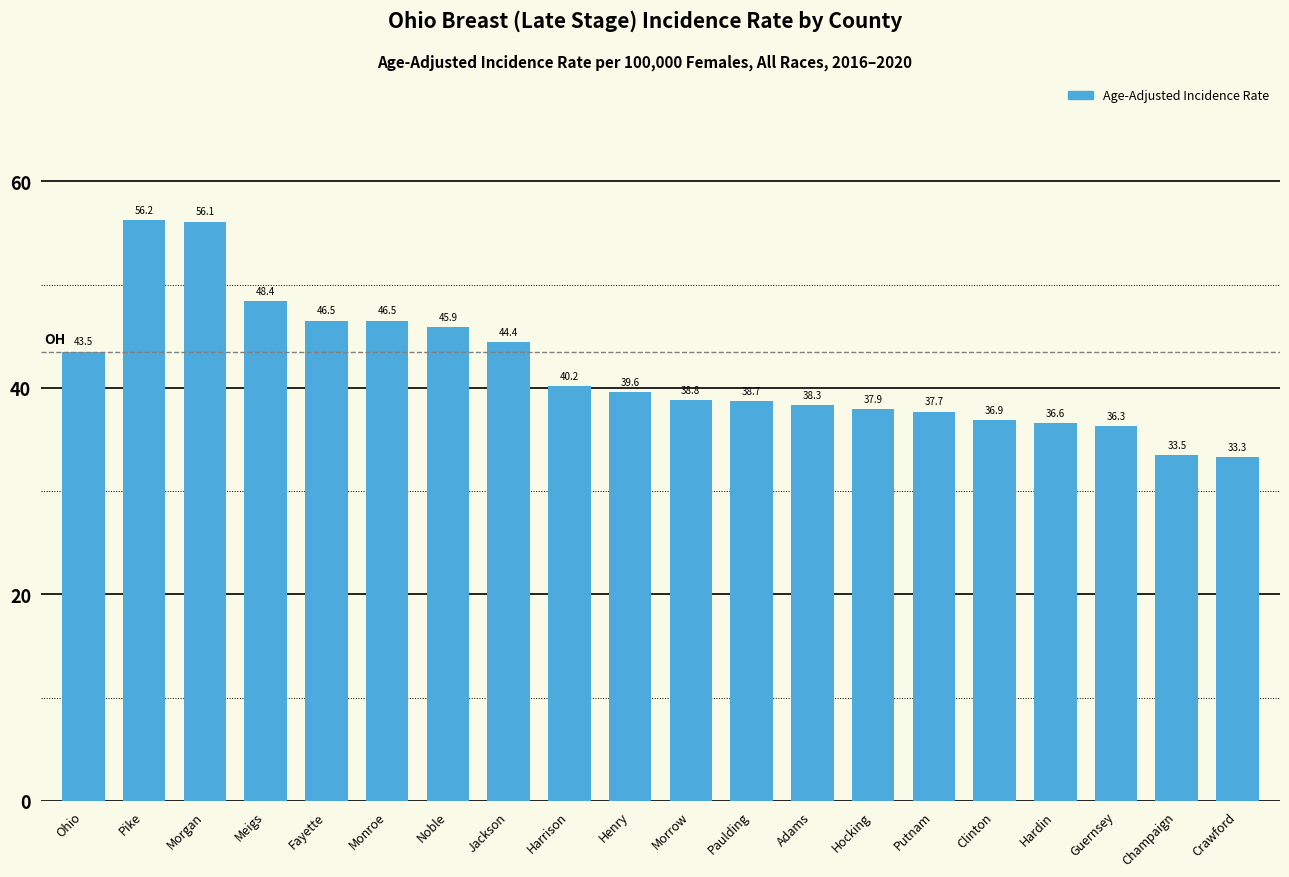

At which category does the chart reach its minimum across all series?

Crawford